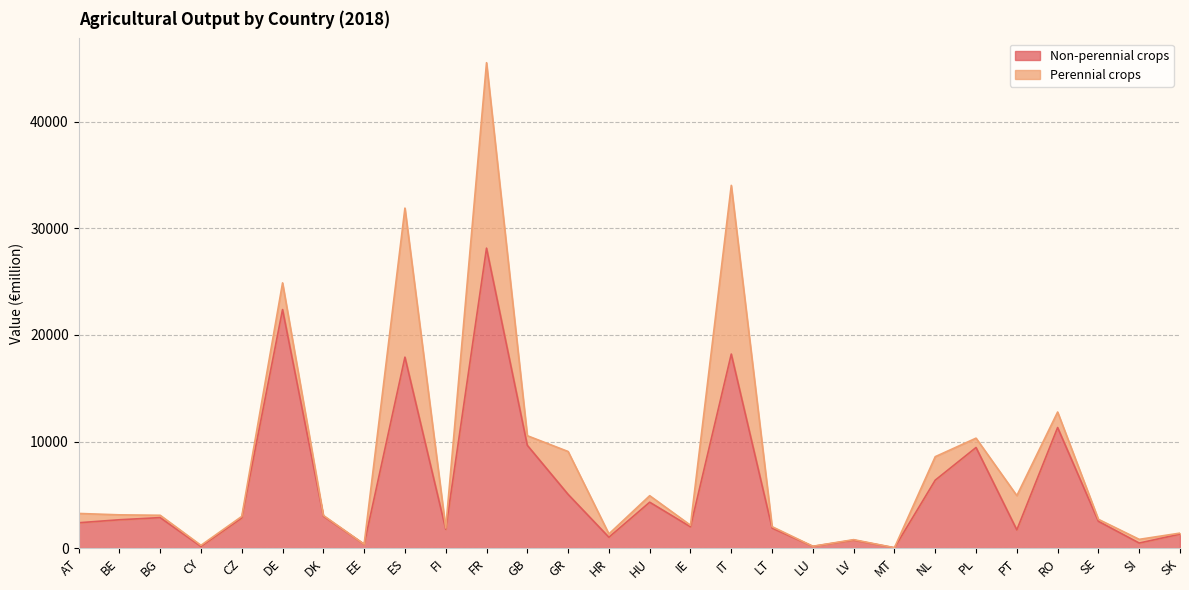

How many points are higher than both their immediate neighbors (excluding endpoints)?

9